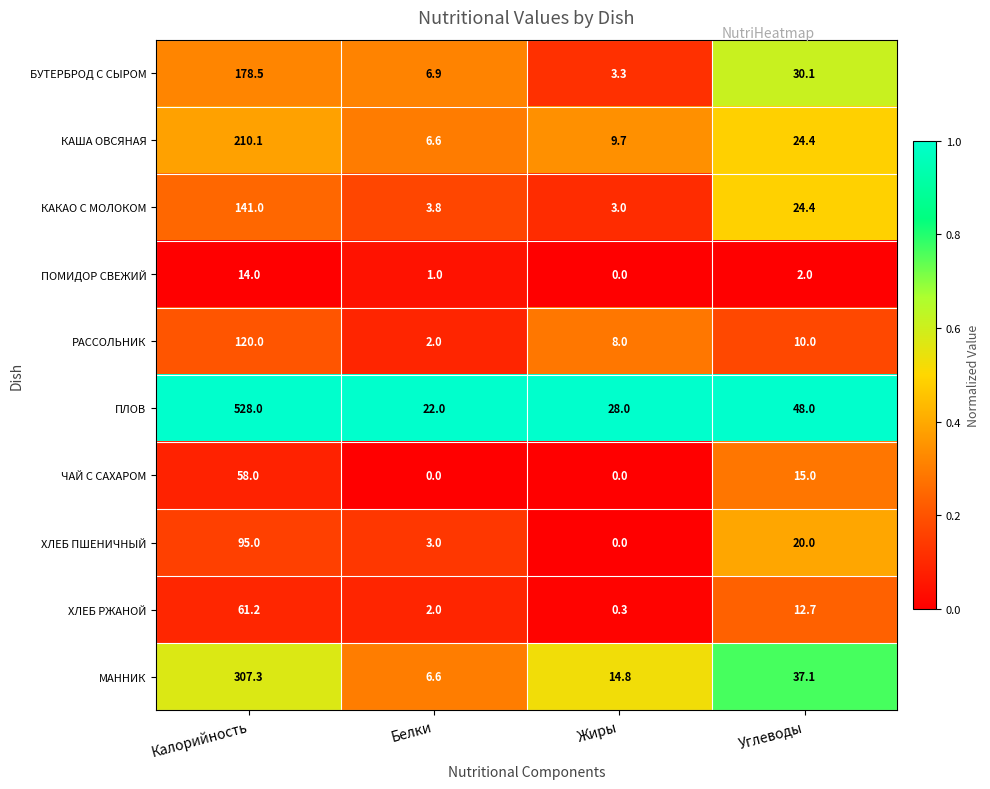

List the series in order of their peak value, lowest first.

ПОМИДОР СВЕЖИЙ, ЧАЙ С САХАРОМ, ХЛЕБ РЖАНОЙ, ХЛЕБ ПШЕНИЧНЫЙ, РАССОЛЬНИК, КАКАО С МОЛОКОМ, БУТЕРБРОД С СЫРОМ, КАША ОВСЯНАЯ, МАННИК, ПЛОВ